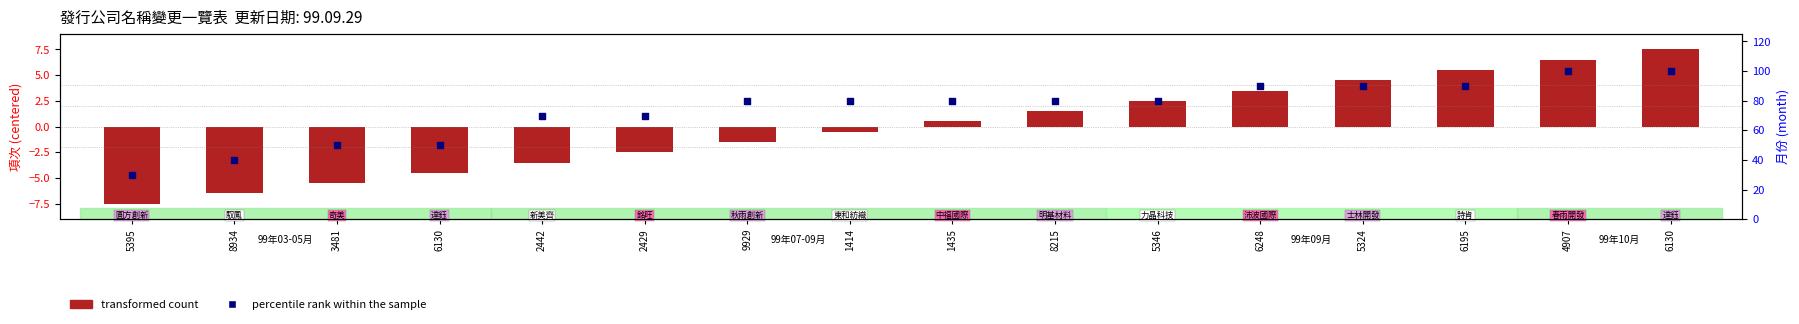

Which series reaches the maximum Y coordinate?

percentile rank within the sample